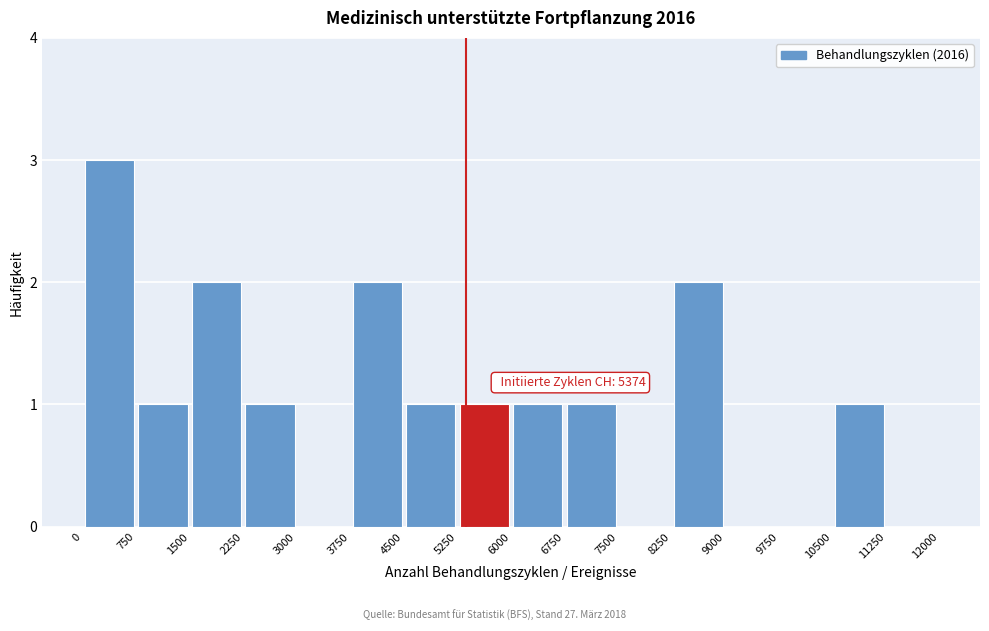

Over which range of the x-axis is the bar tallest?

0 to 750